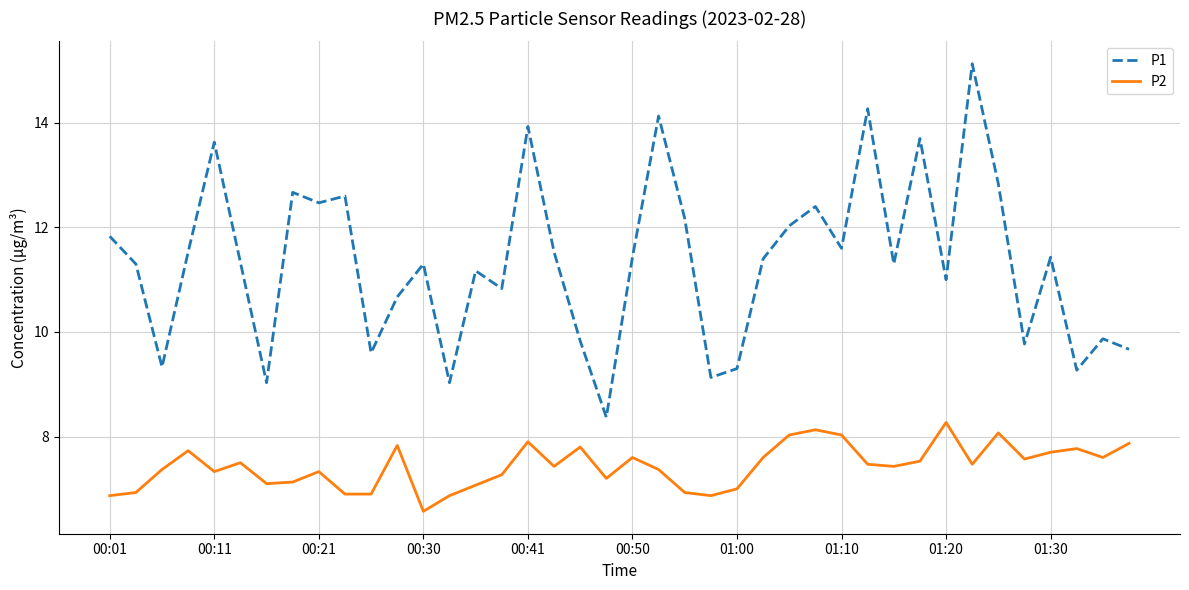

True or false: P2 and P1 cross at least once.

False